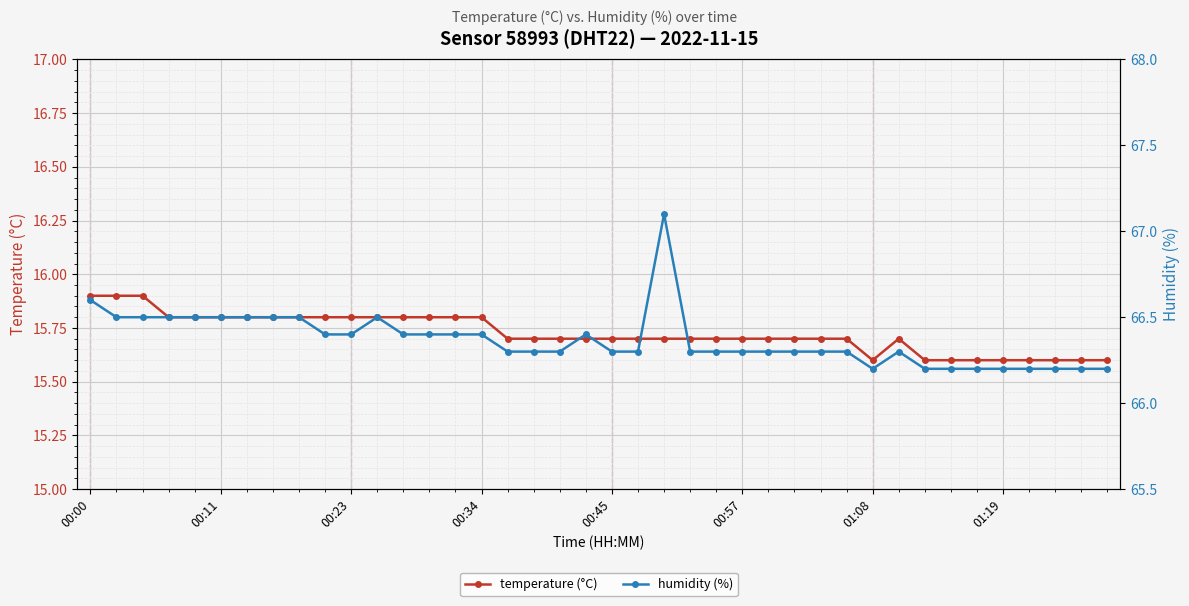

Is it true that temperature (°C) equals 6.2 at 00:23?

False